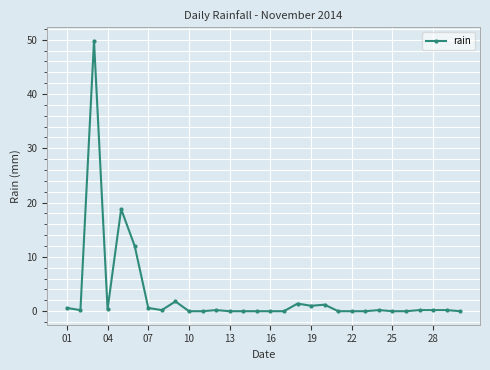

What is the greatest value displayed?

49.8